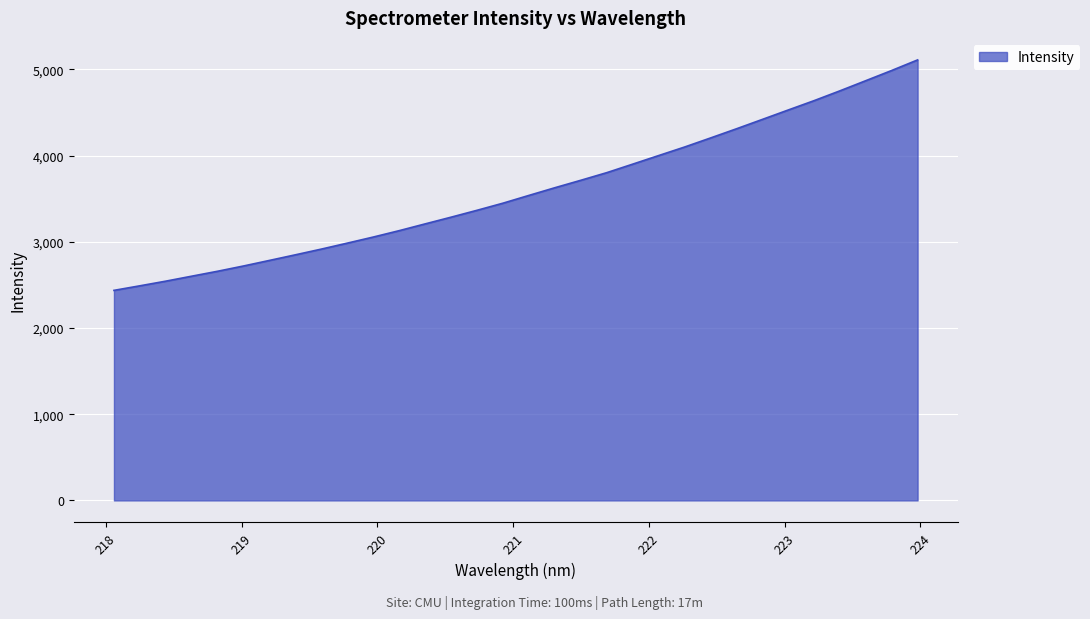

What is the minimum value shown in the chart?

2436.9